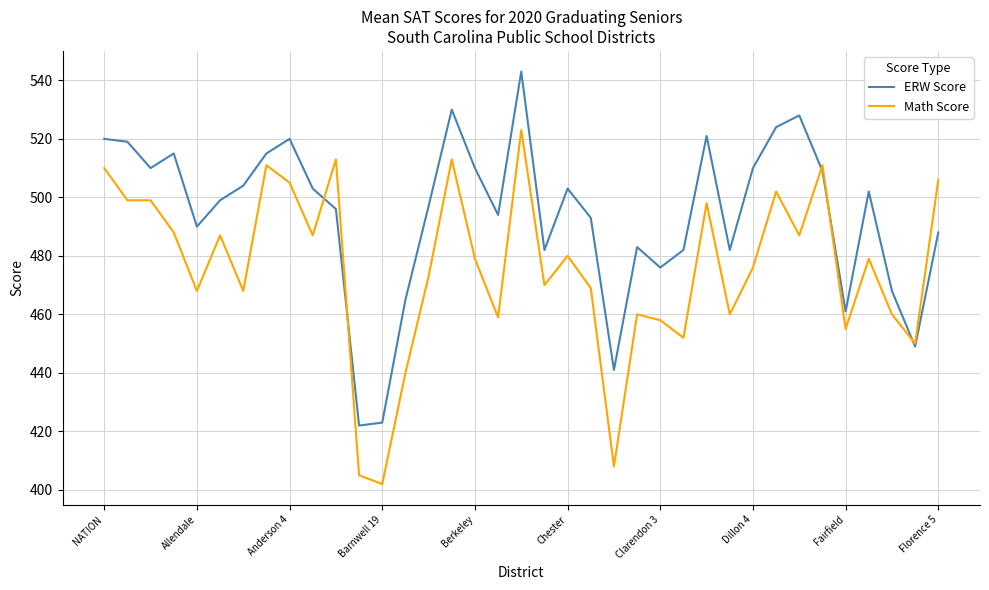

What are all the series names shown in the legend?

ERW Score, Math Score